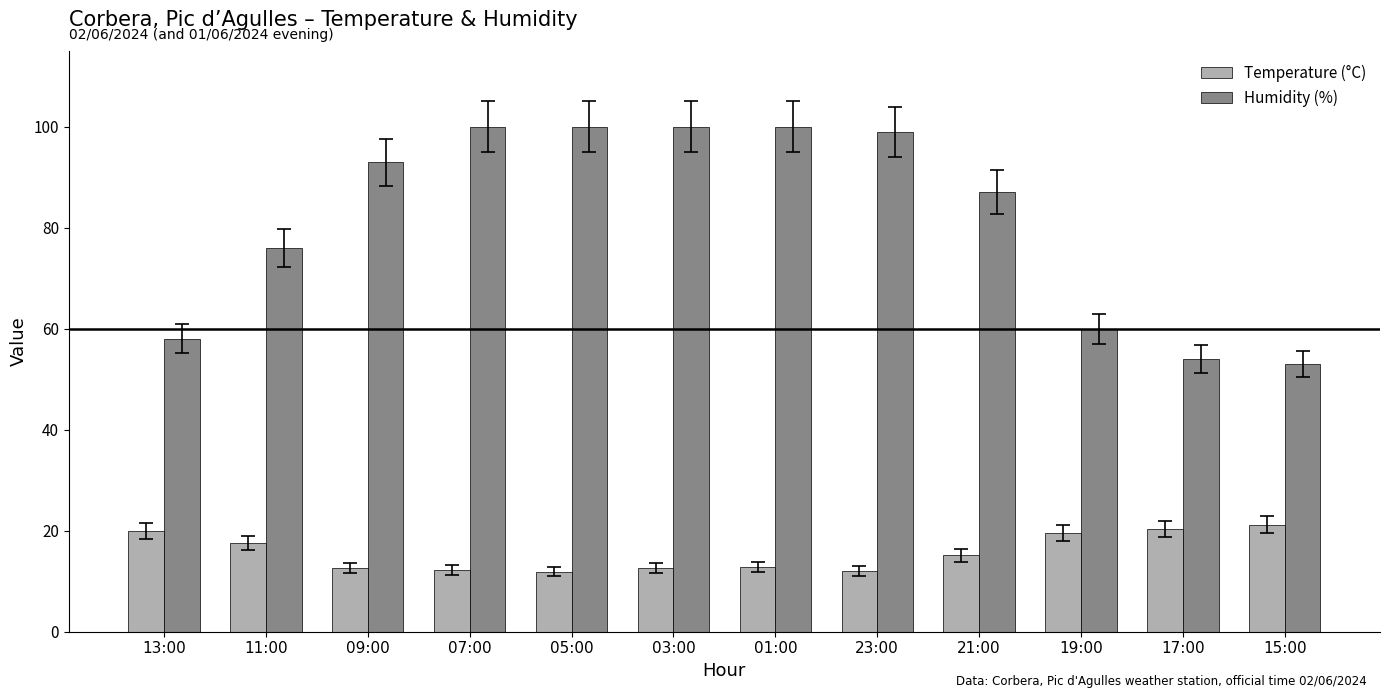

What is the difference between the second highest and minimum values in the Humidity (%) series?

47.0